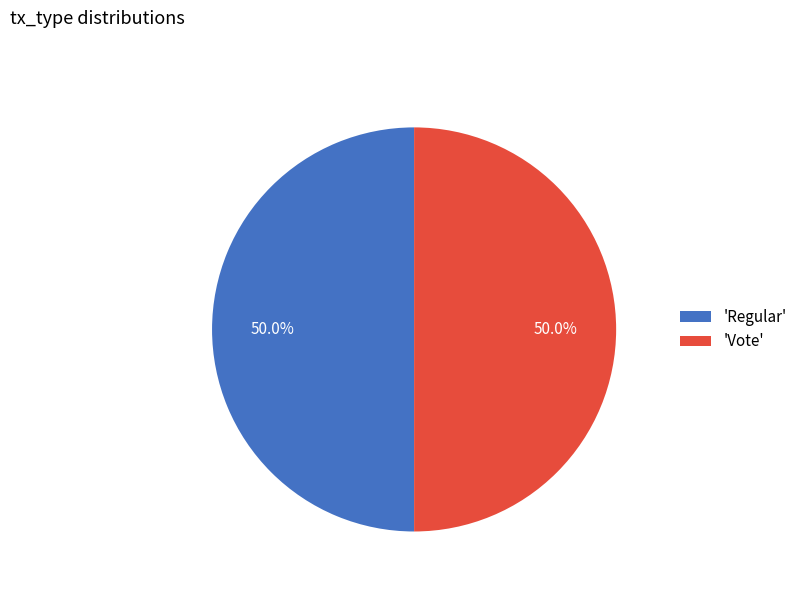

Combined, do 'Vote' and 'Regular' account for over 50%?

Yes